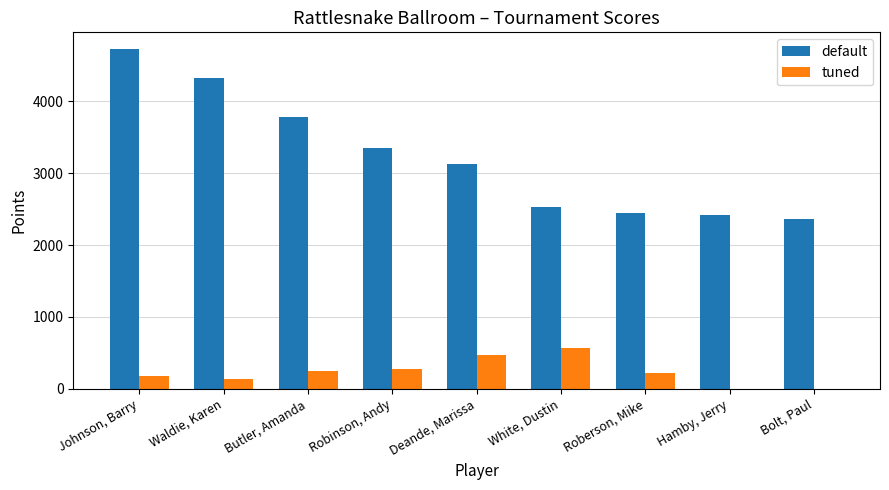

The value of default at Butler, Amanda is 5696. True or false?

False